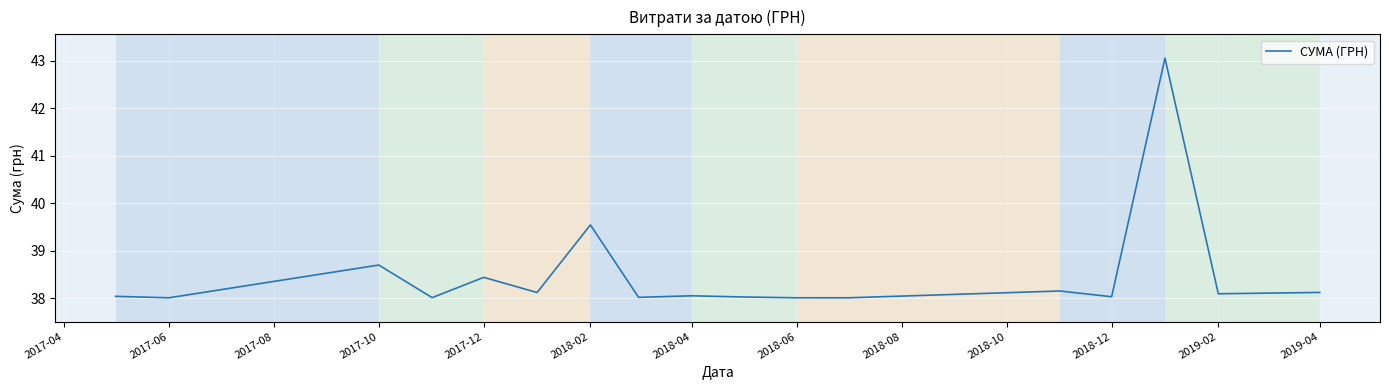

What is the difference between the maximum and minimum values?

5.0